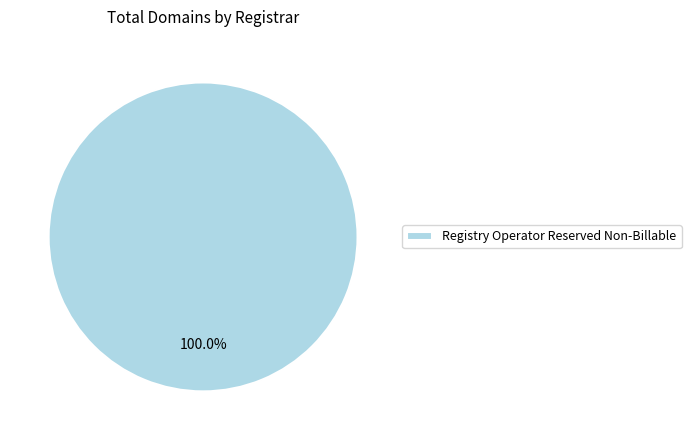

Which slice represents more than half of the pie?

Registry Operator Reserved Non-Billable